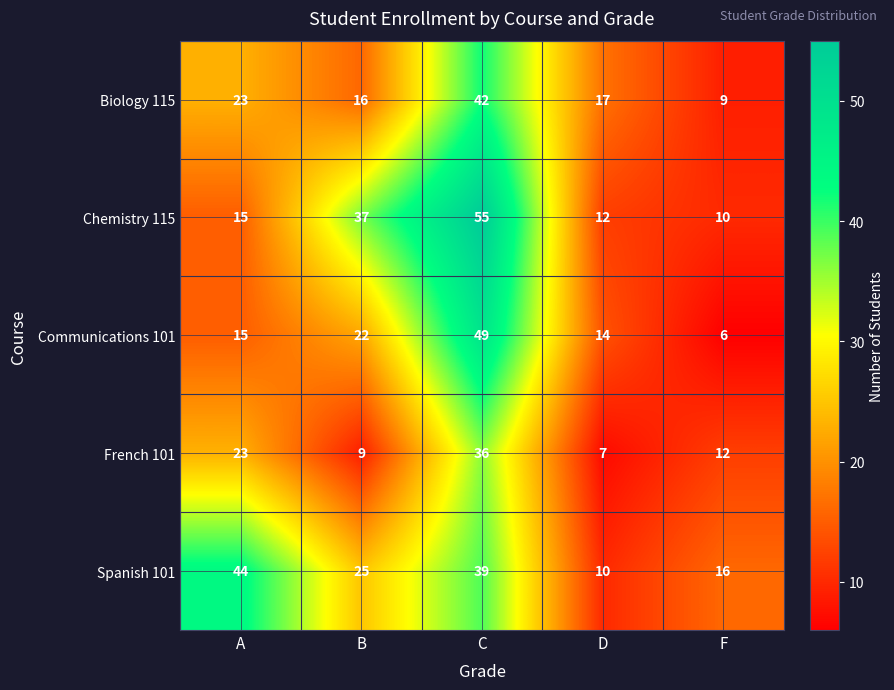

How many data points does each series have?

5